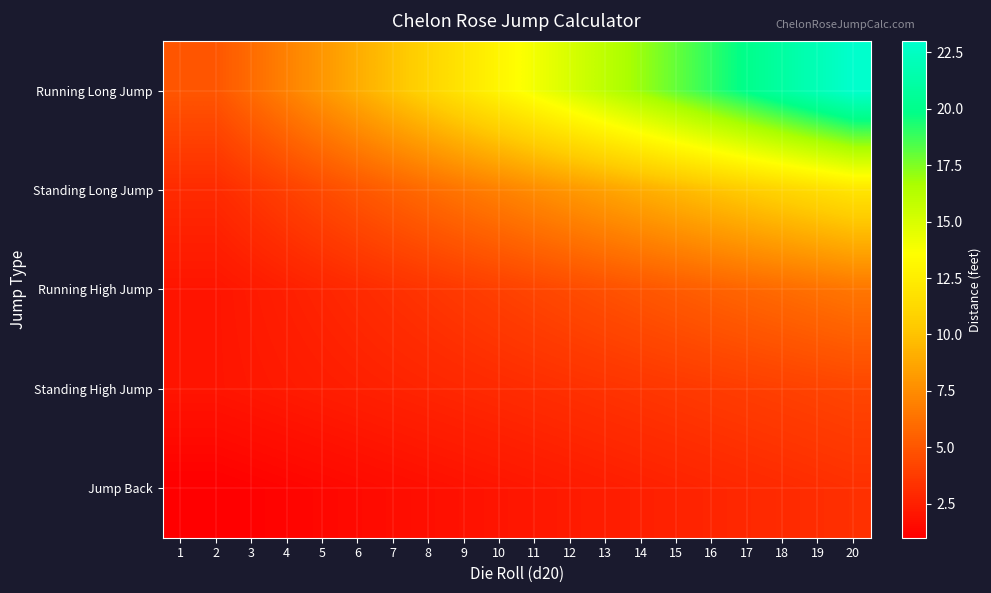

Count the number of data series in this chart.

5